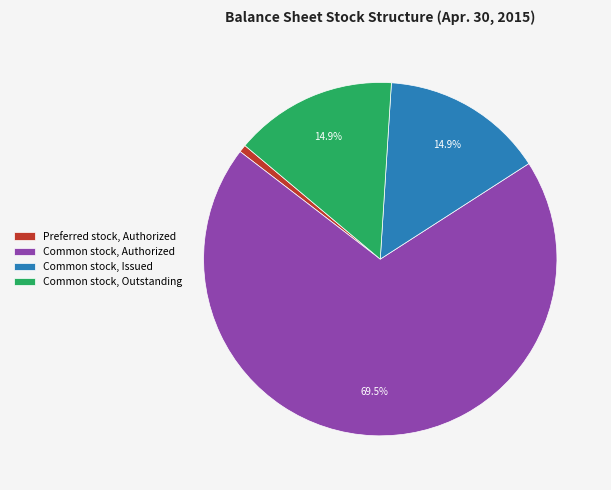

Approximately how many times larger is the value at Common stock, Authorized compared to Common stock, Issued?

4.7